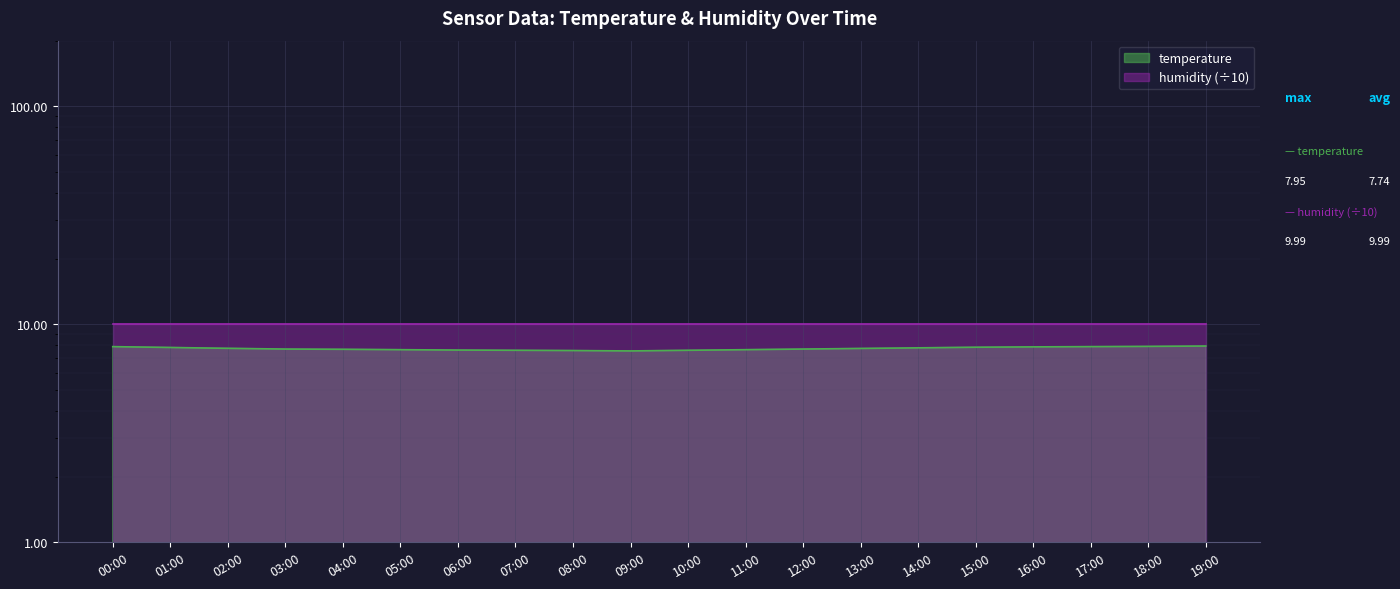

What is the difference between the maximum and minimum values?

0.4